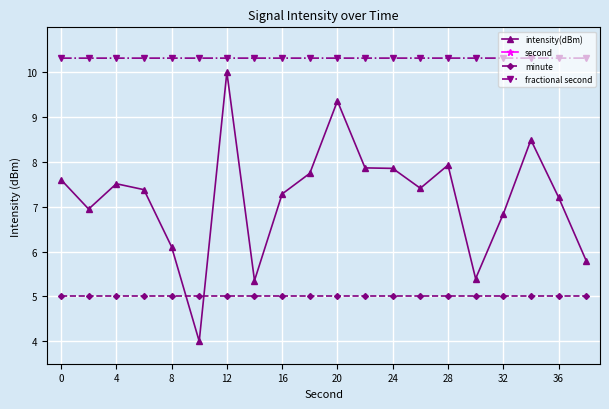

After their last crossing, which series has the higher values: intensity(dBm) or minute?

intensity(dBm)